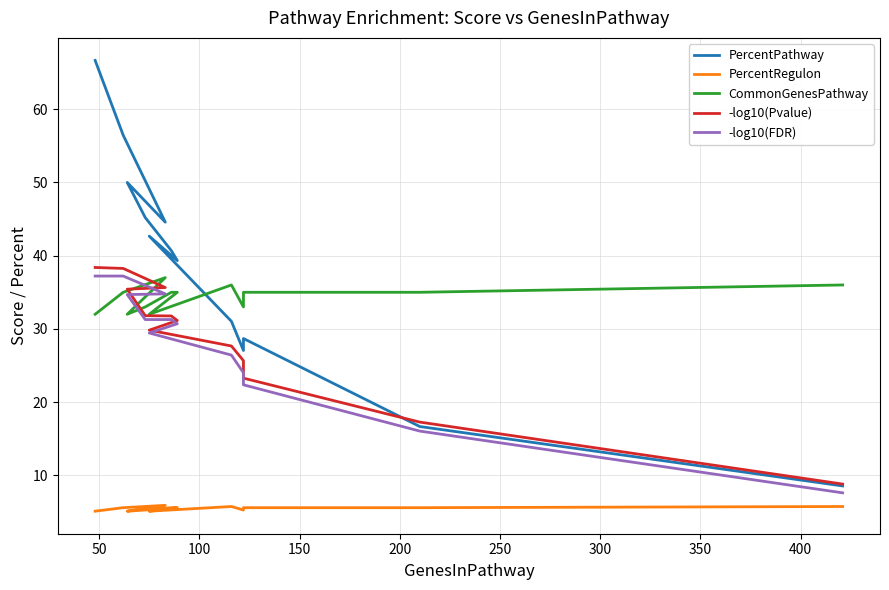

How many categories are shown in the chart?

13